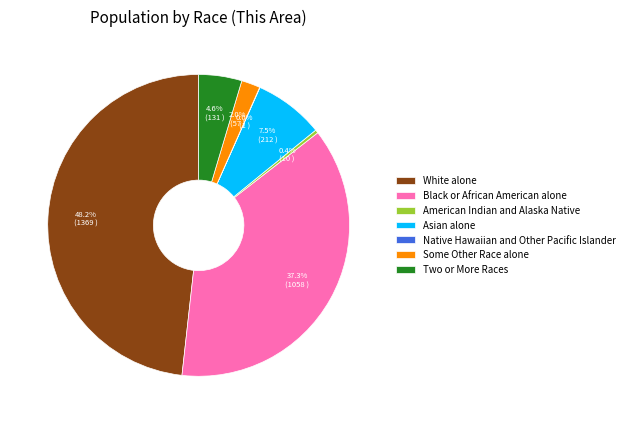

Which slice is the largest?

White alone